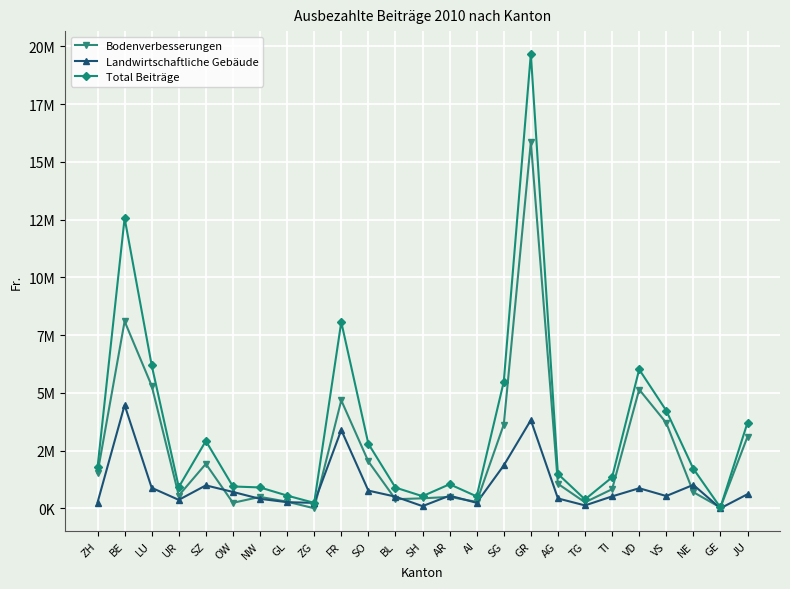

What are all the series names shown in the legend?

Bodenverbesserungen, Landwirtschaftliche Gebäude, Total Beiträge